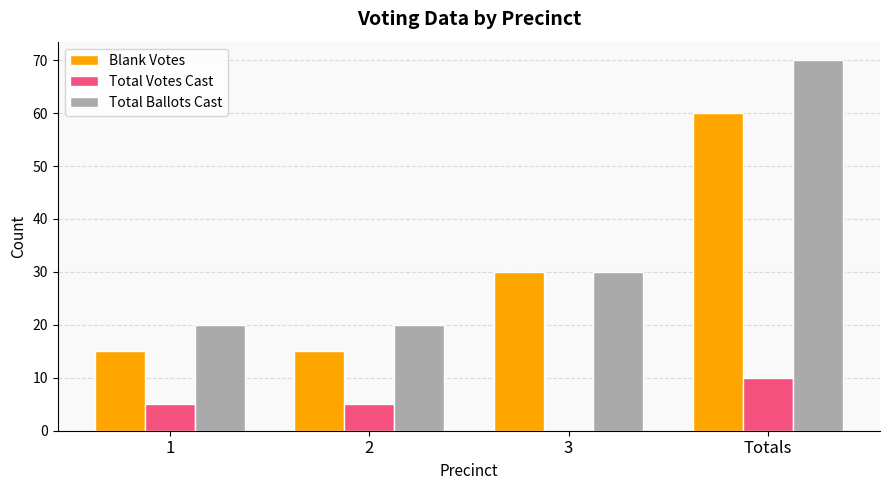

Which series changed the most between 2 and Totals?

Total Ballots Cast